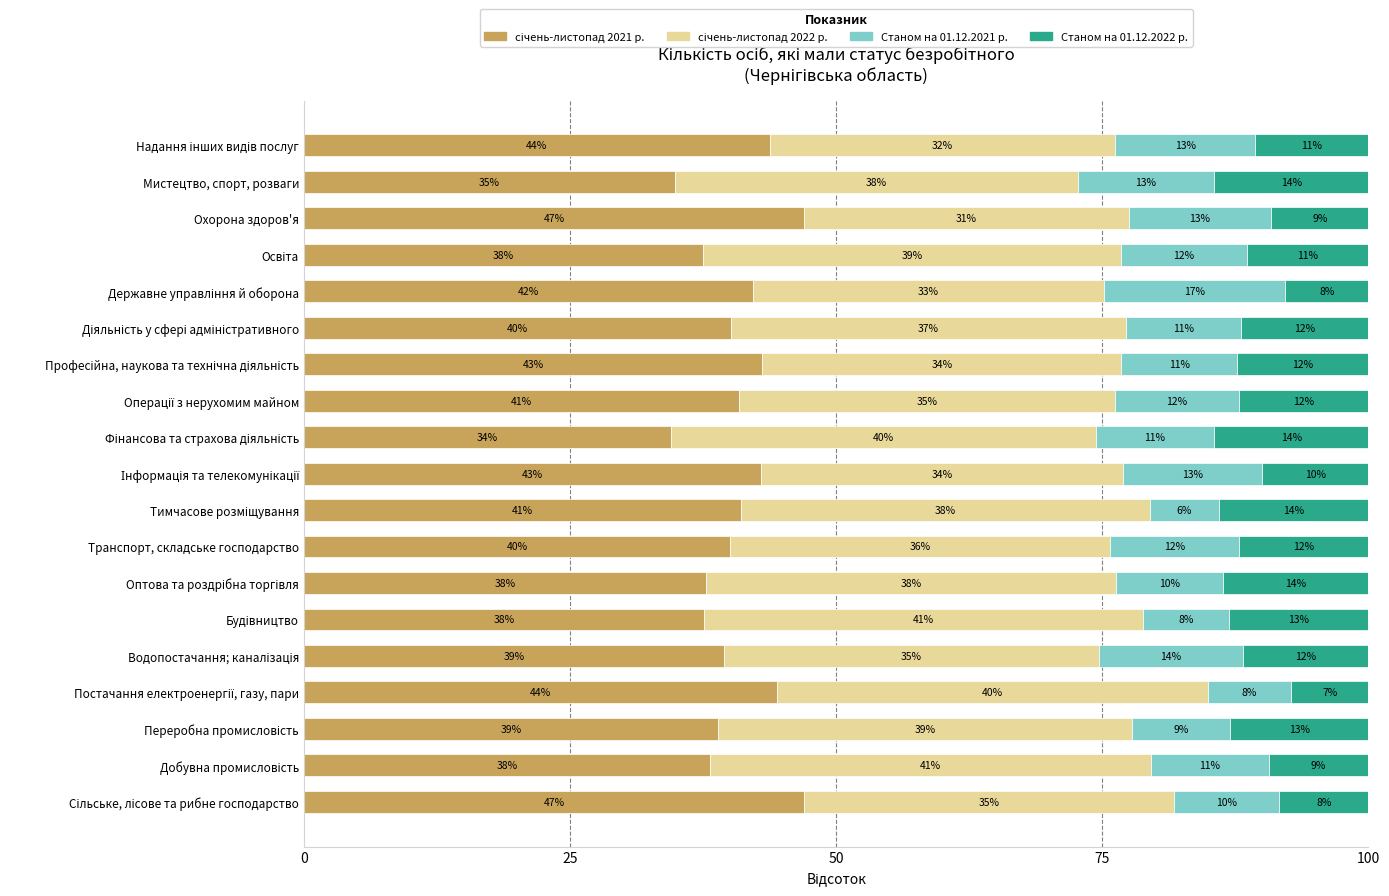

What is the total value across all series at Мистецтво, спорт, розваги?

100.0